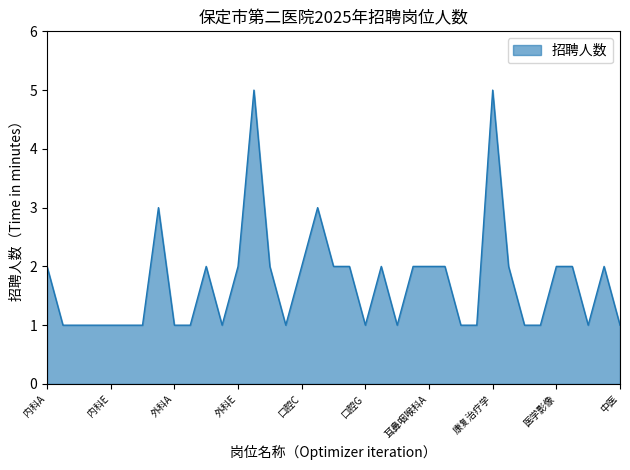

True or false: there are more than 1 points higher than both neighbors.

True